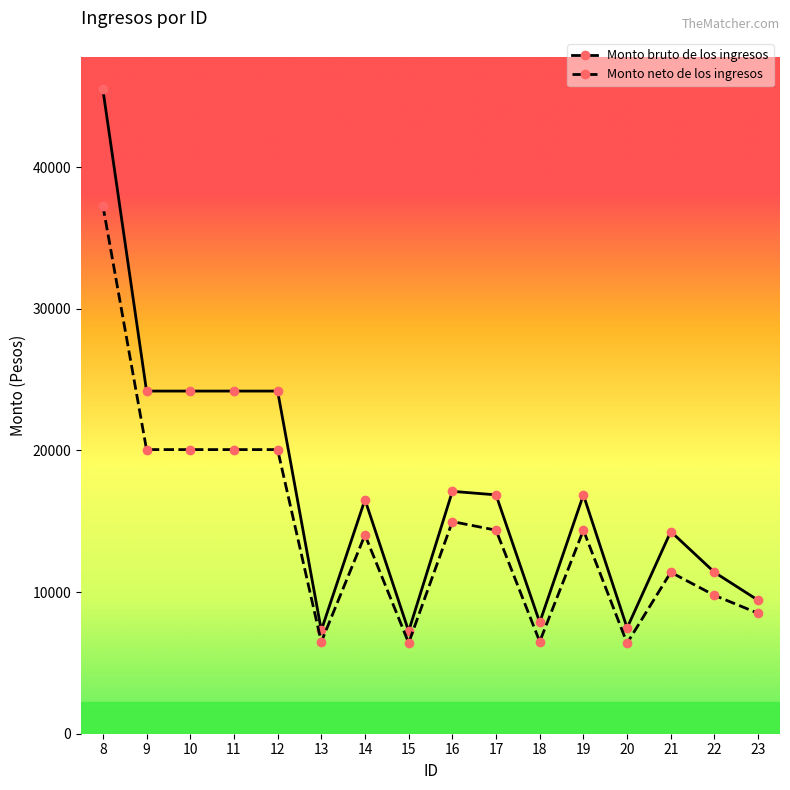

How many lines are shown in the chart?

2